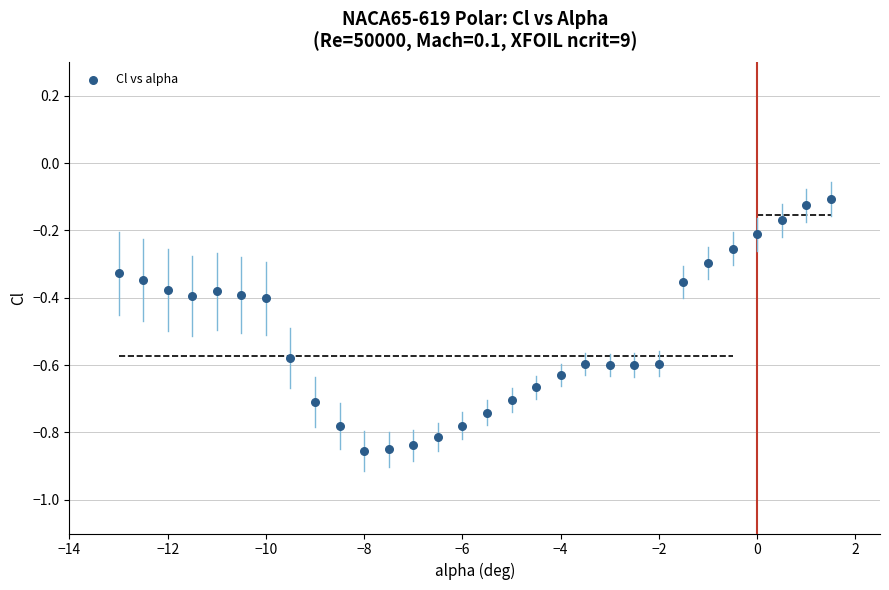

What is the range of X values (max minus min)?

14.5